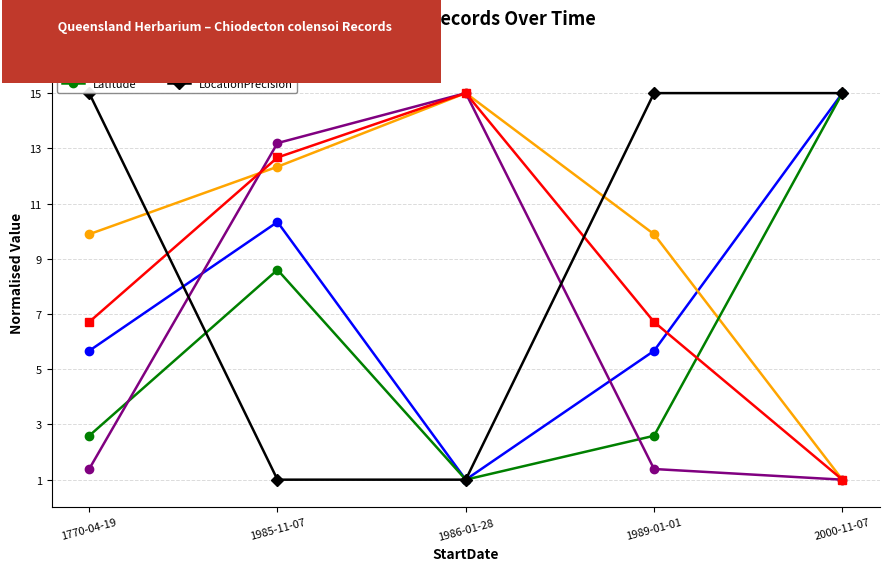

How many distinct data groups are displayed?

6